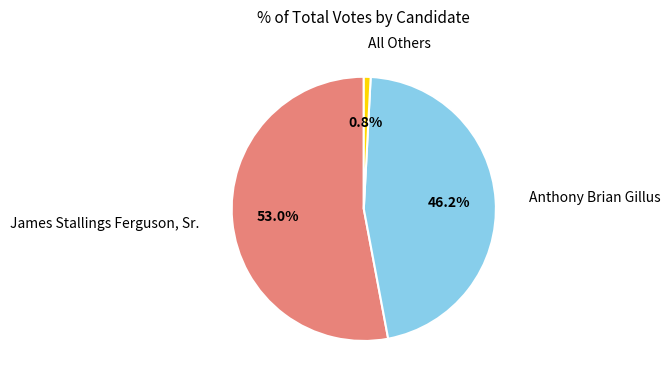

Does any single category account for the majority?

Yes